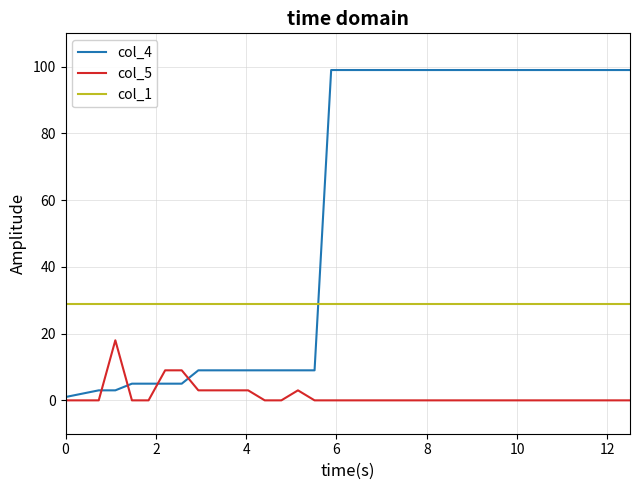

True or false: col_1 and col_5 intersect in this chart.

False